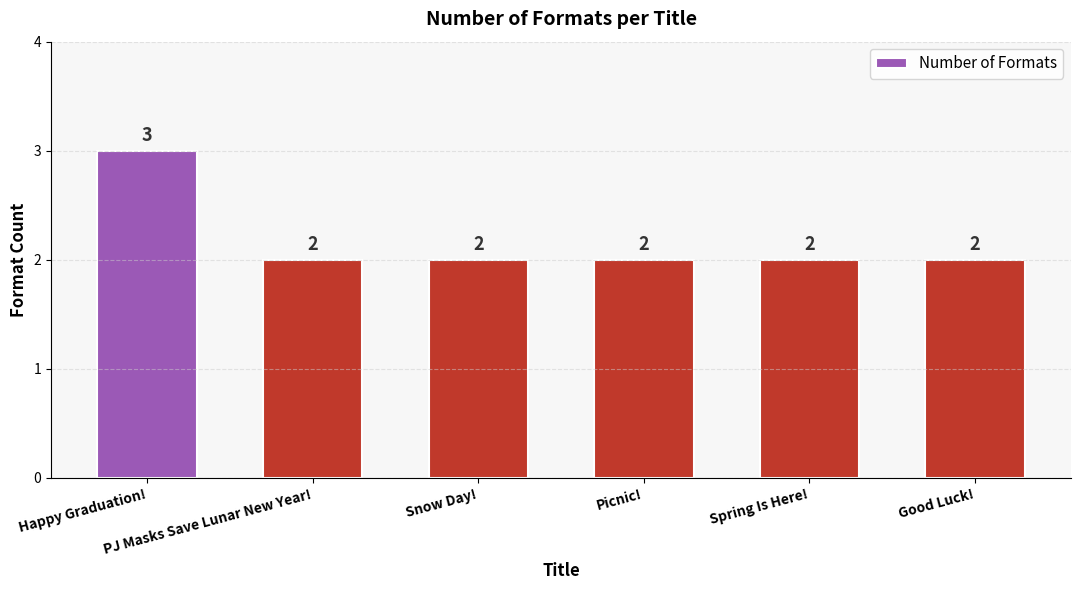

What is the value of the 2nd bar from the left?

2